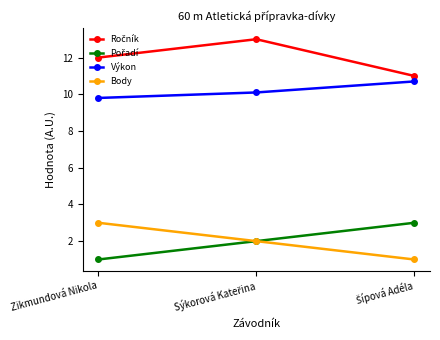

What is the label of the 1st point from the left?

Zikmundová Nikola